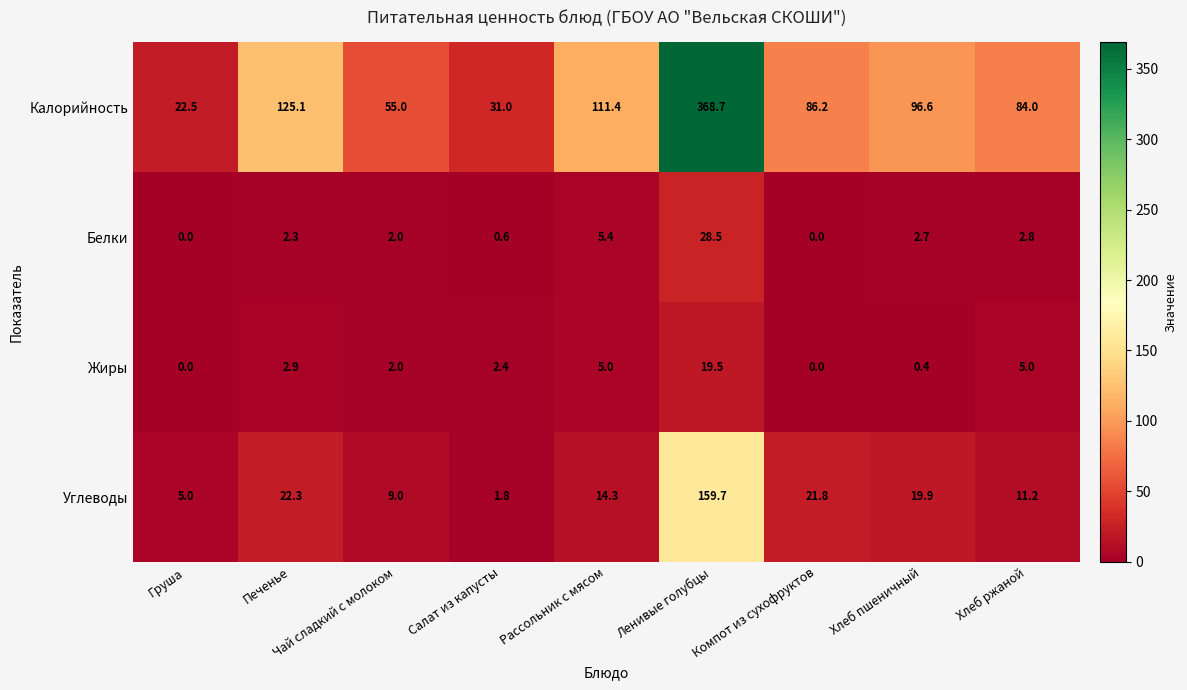

Which series has the widest spread of values?

Калорийность